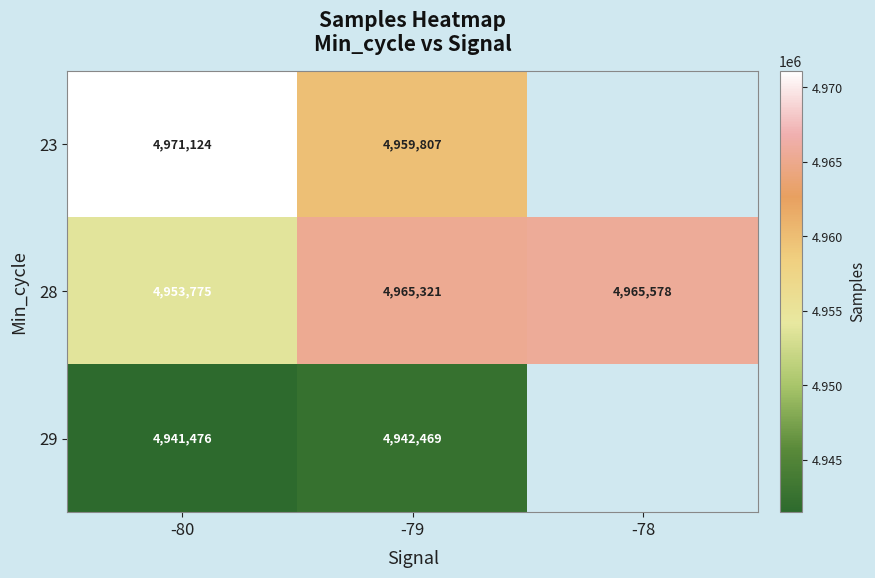

Rank the series at -80 from highest to lowest value.

23, 28, 29